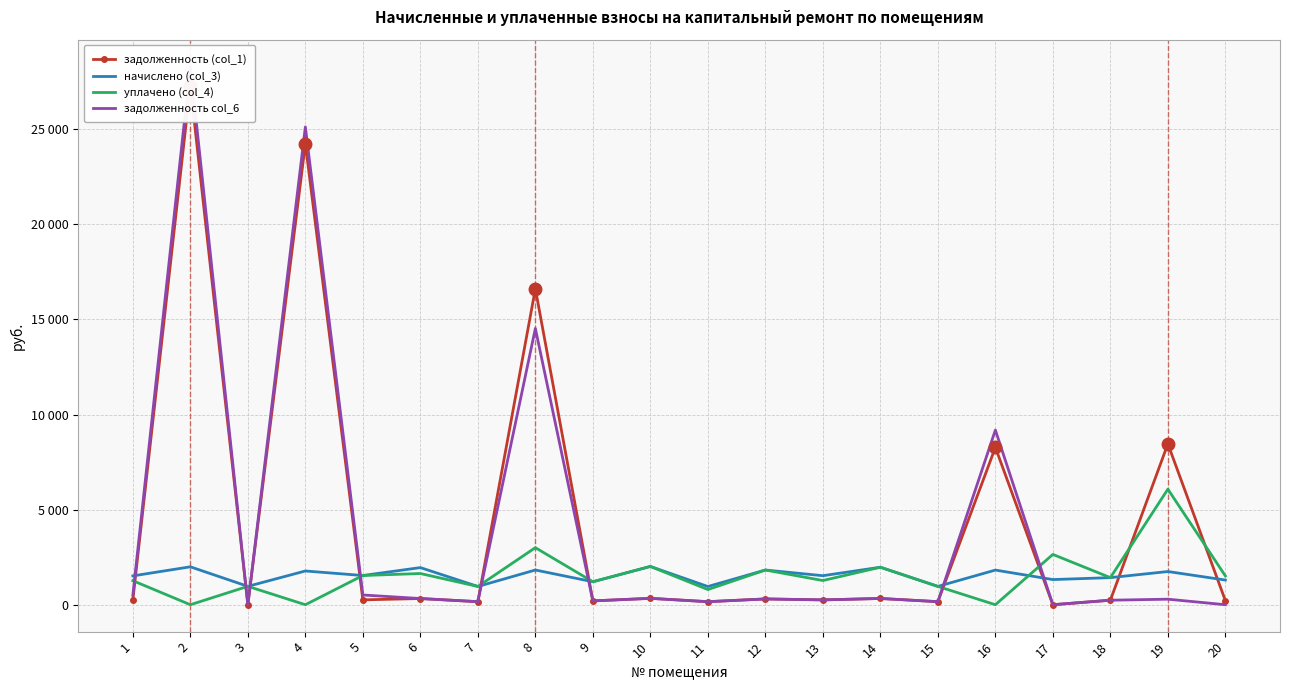

What is the sum of the уплачено (col_4) values at 5 and 16?

1535.9